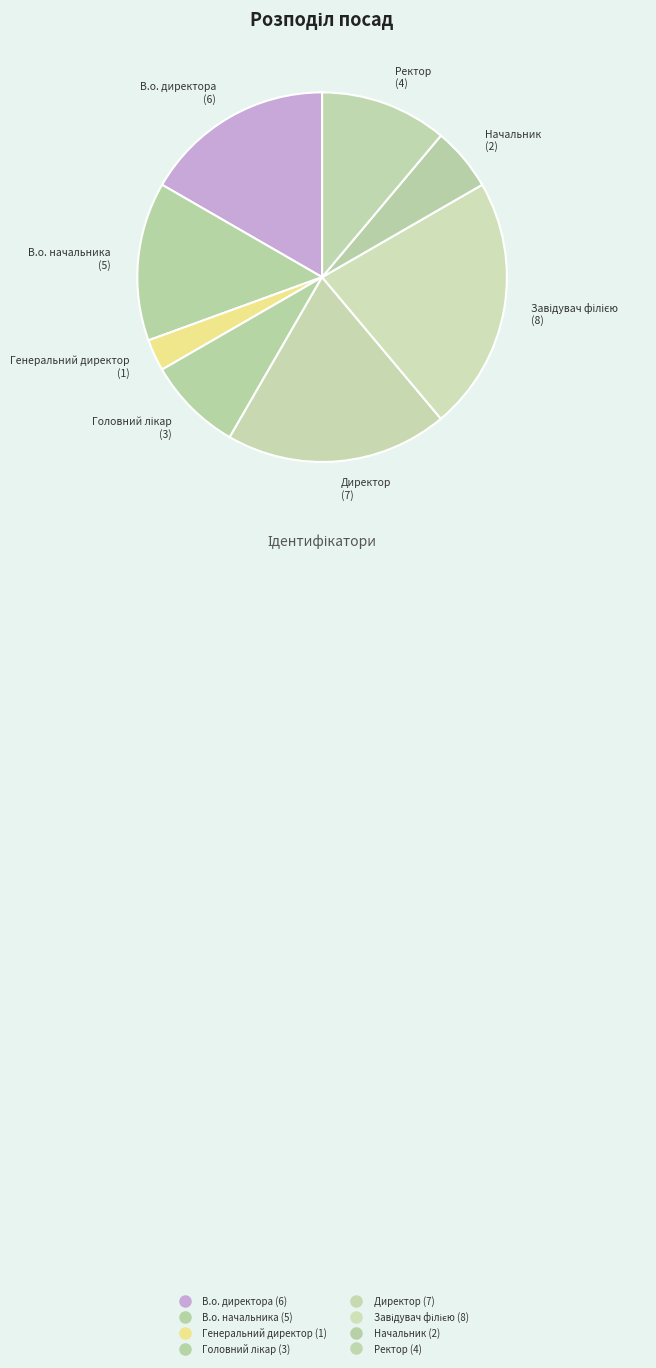

What is the change in value from В.о. директора to Головний лікар?

-3